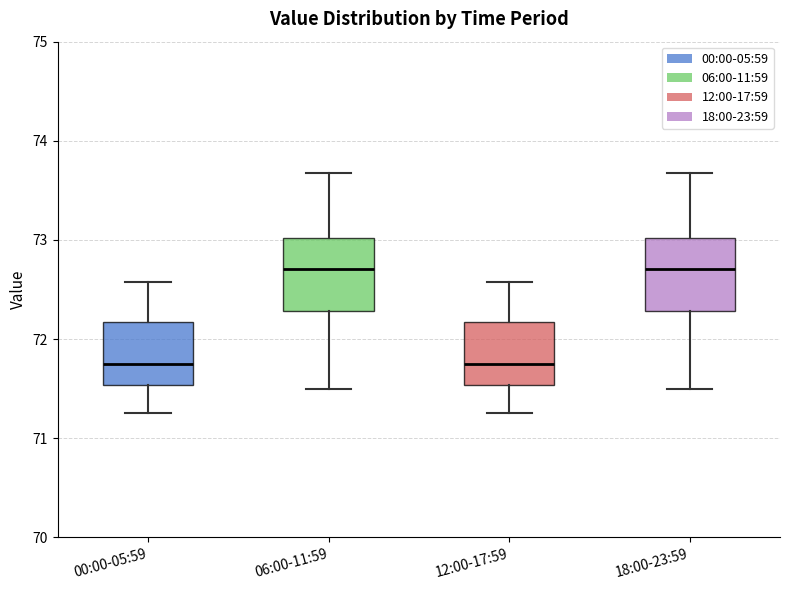

Where does the median line of the box for 00:00-05:59 sit on the y-axis? The values are not printed on the chart, so give them approximately, as read against the axis.

71.8